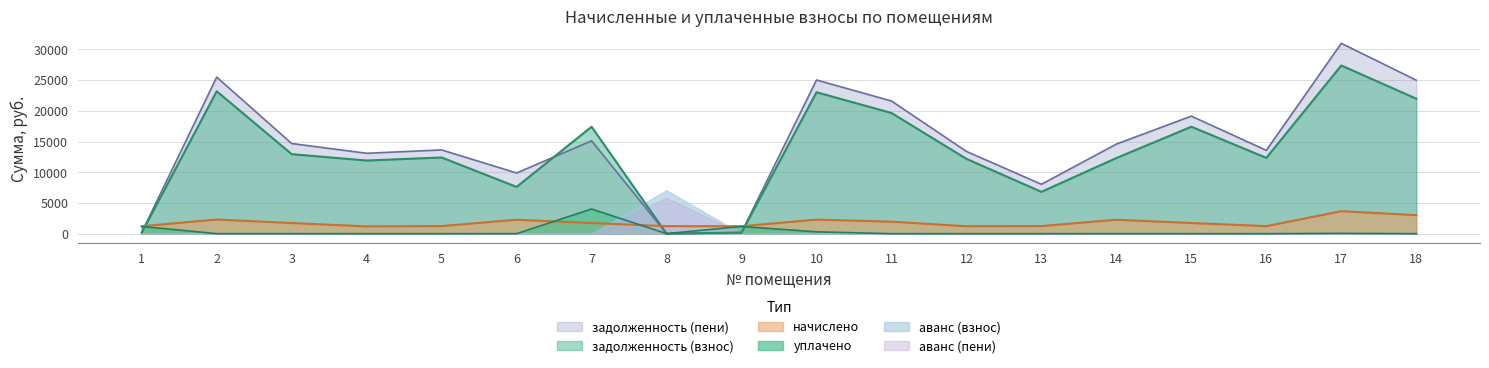

Between which two adjacent categories do аванс (пени) and начислено first intersect?

7 and 8